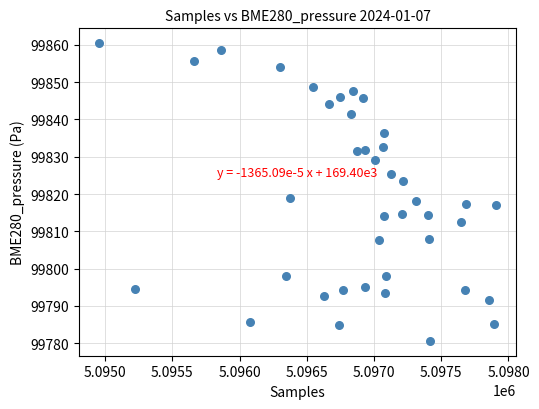

What is the range of X values (max minus min)?

2957.0